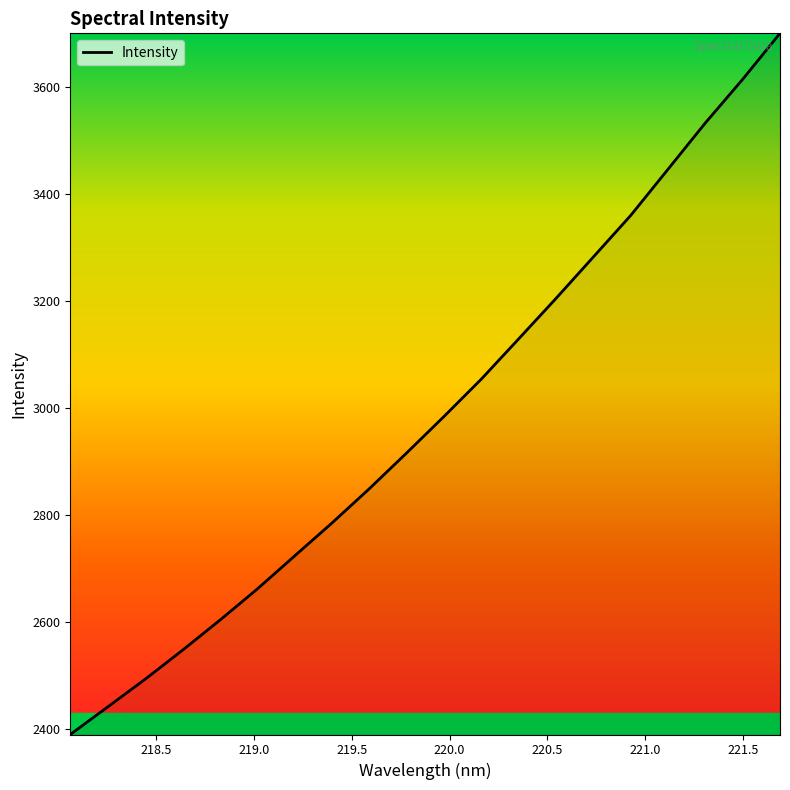

What is the smallest value displayed?

2389.4